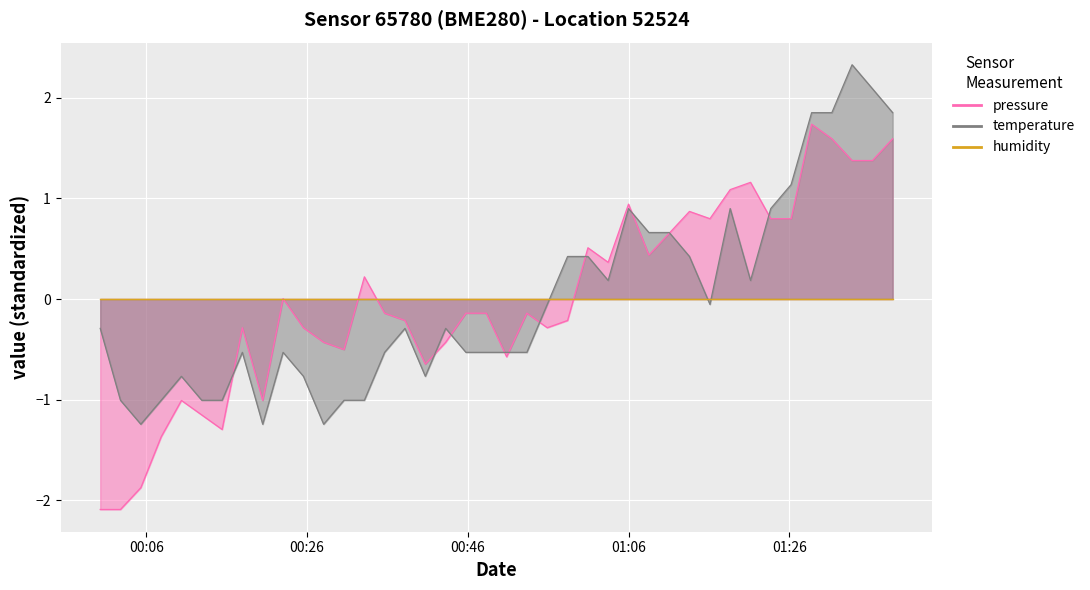

How many intersections are there between temperature and pressure?

10